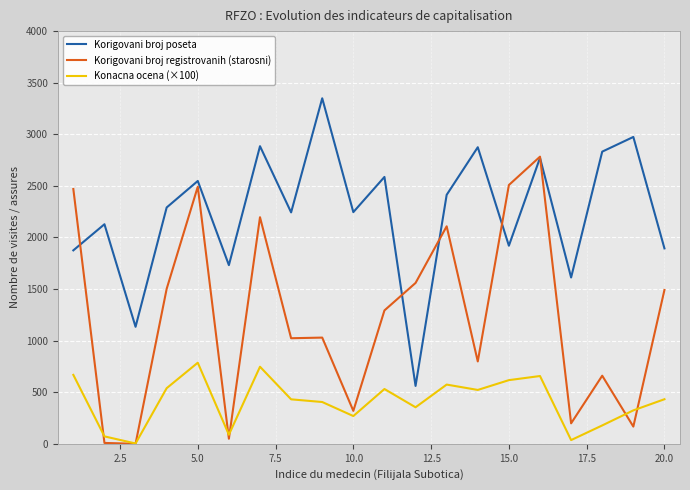

List the series in order of their peak value, lowest first.

Konacna ocena (×100), Korigovani broj registrovanih (starosni), Korigovani broj poseta